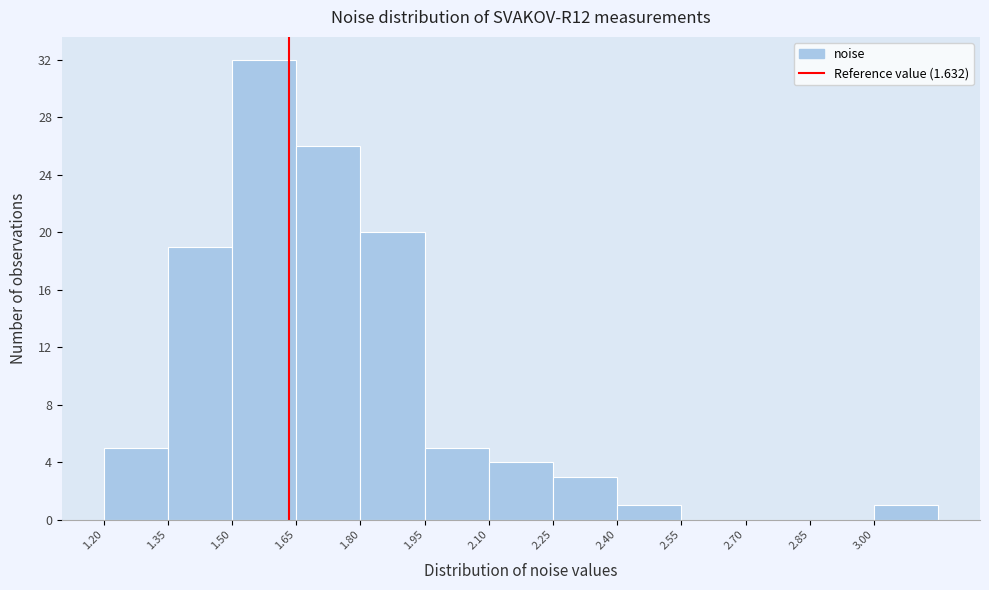

Reading left to right, list every bar in this chart as the range it spans on the x-axis followed by its height. Neither the bar edges nor the heights are printed on the chart, so give them approximately, as read against the axes.

1.20 to 1.35: 5
1.35 to 1.50: 19
1.50 to 1.65: 32
1.65 to 1.80: 26
1.80 to 1.95: 20
1.95 to 2.10: 5
2.10 to 2.25: 4
2.25 to 2.40: 3
2.40 to 2.55: 1
2.55 to 2.70: 0
2.70 to 2.85: 0
2.85 to 3.00: 0
3.00 to 3.15: 1